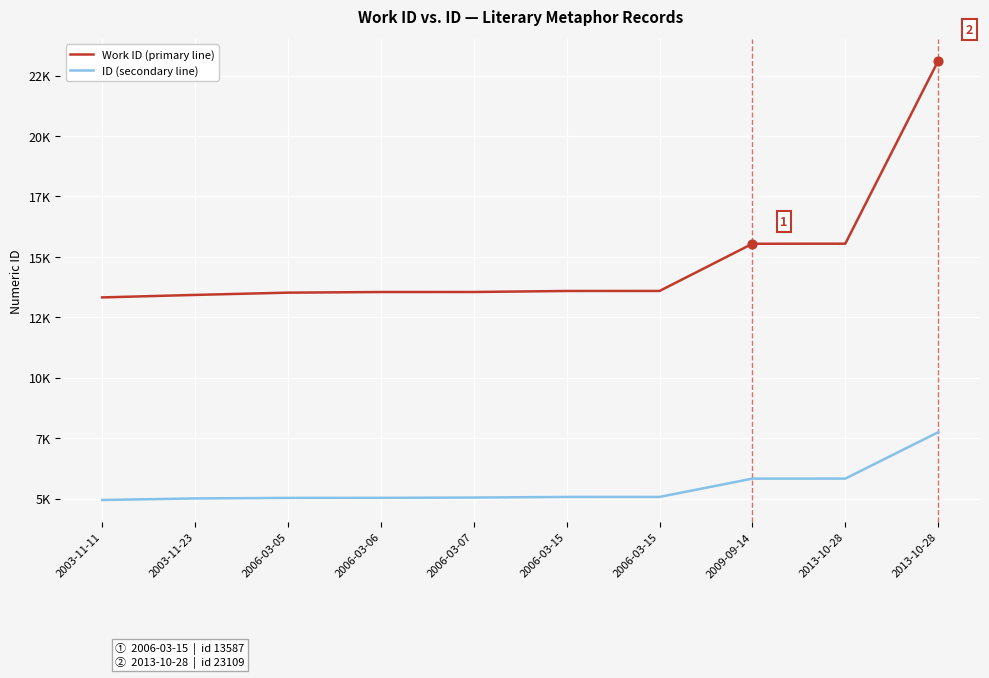

What is the total value across all series at 2006-03-05?

18544